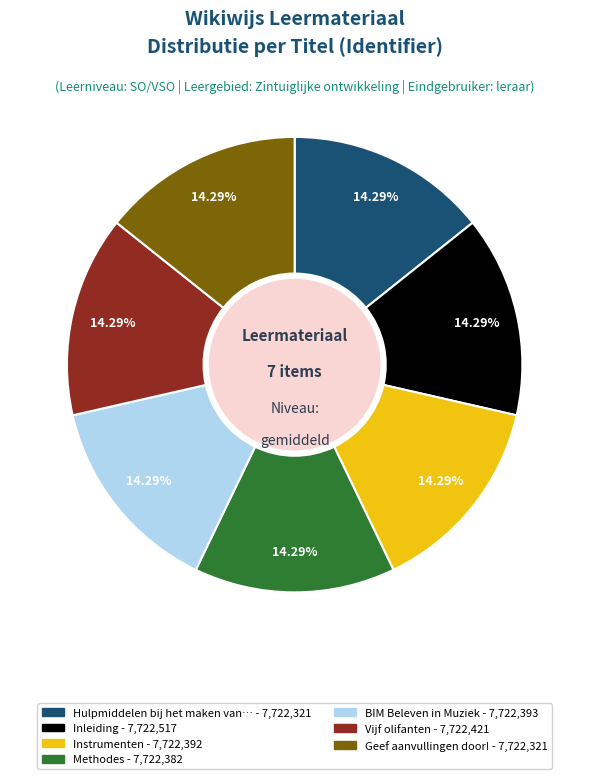

Does any single category account for the majority?

No